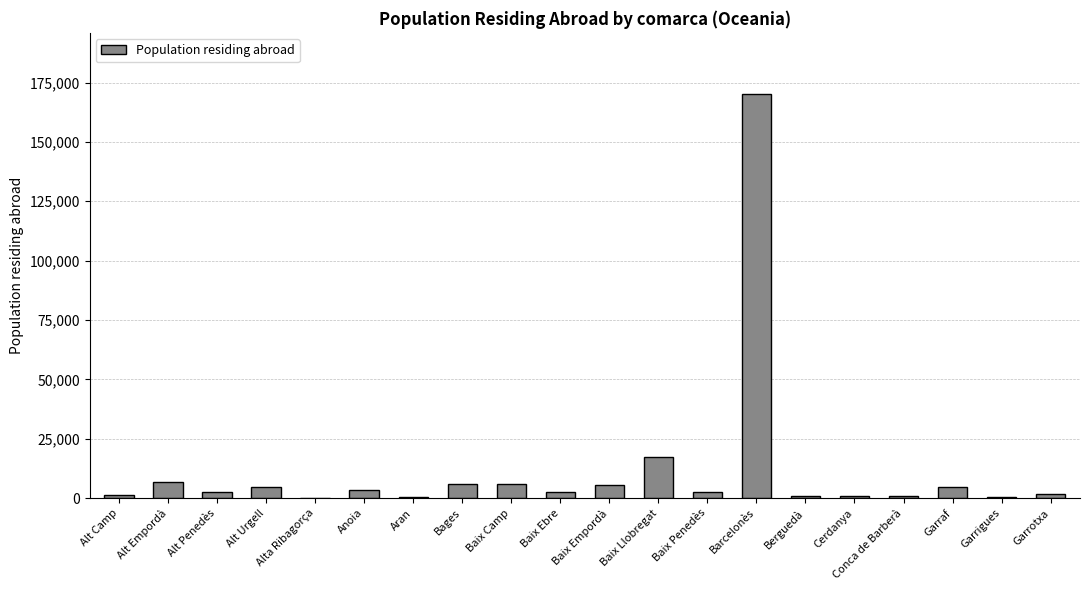

Is it true that the value at Garrotxa is 1749?

True